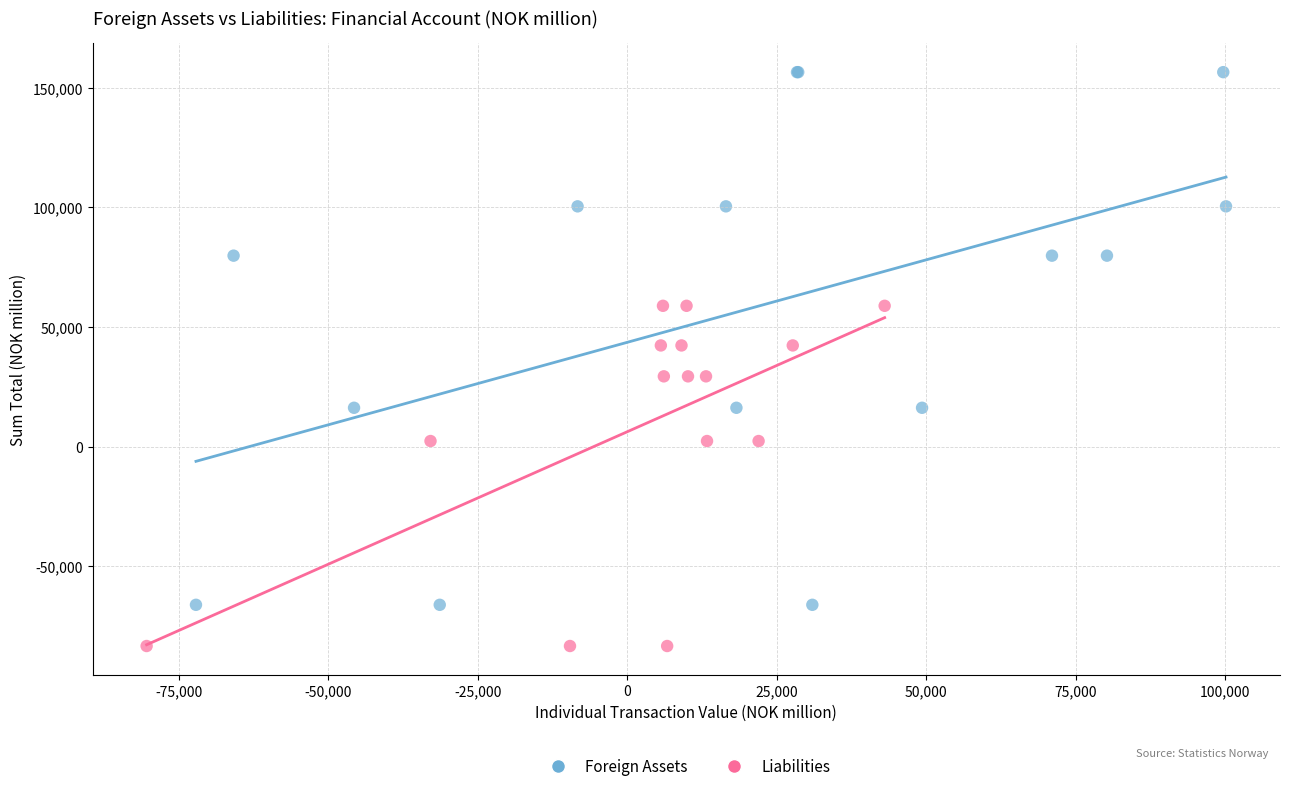

Which series reaches the minimum Y coordinate?

Liabilities